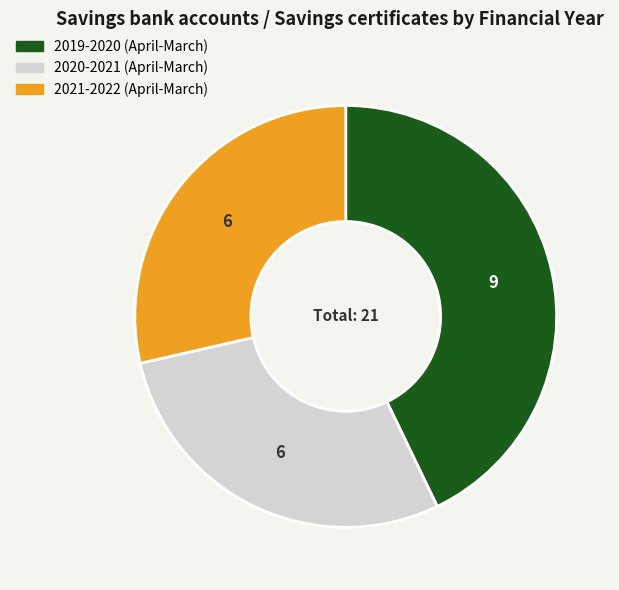

Which category has the biggest portion of the pie?

2019-2020 (April-March)